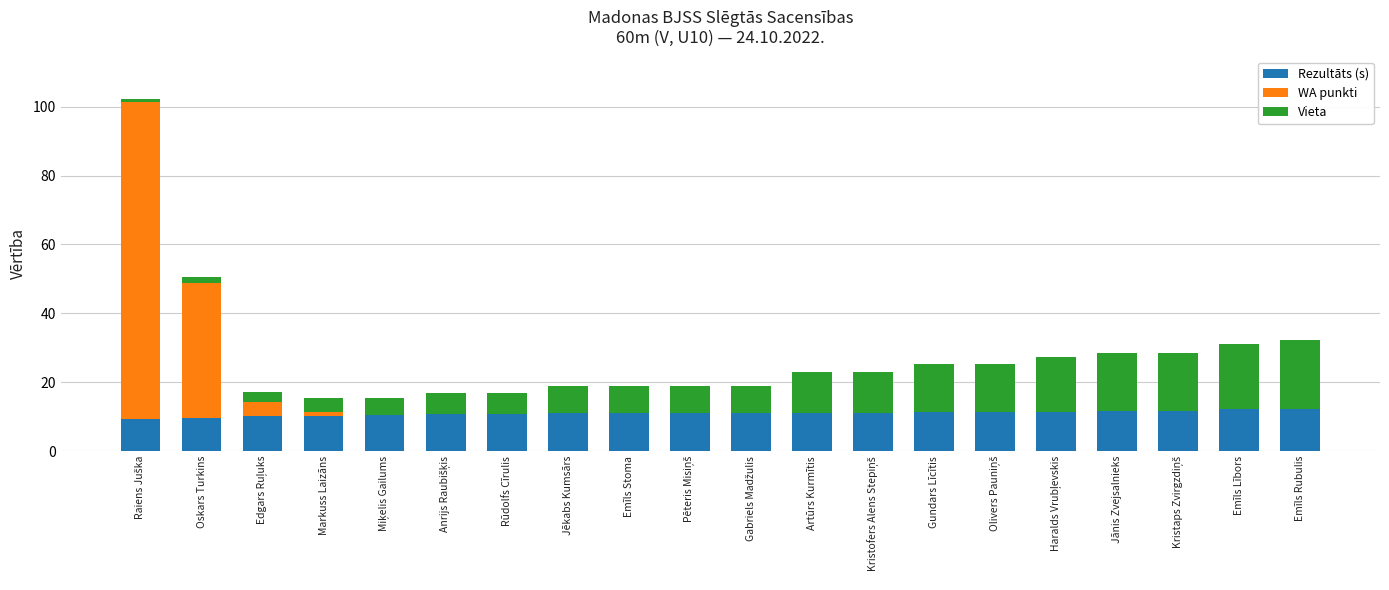

Is it true that Rezultāts (s) equals 11.6 at Jānis Zvejsalnieks?

True